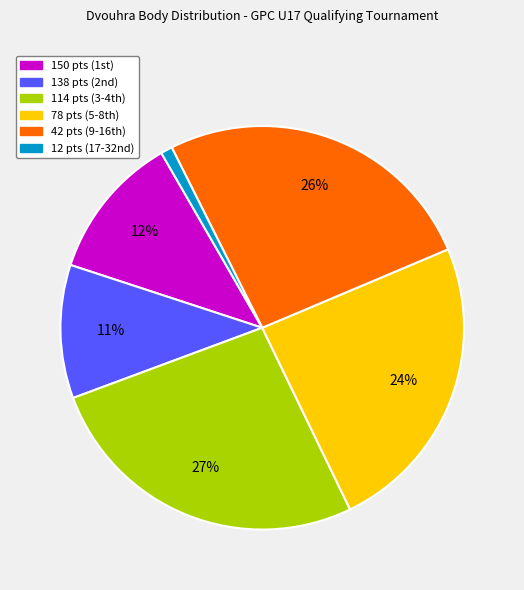

To the nearest percent, what is the average slice percentage?

17%